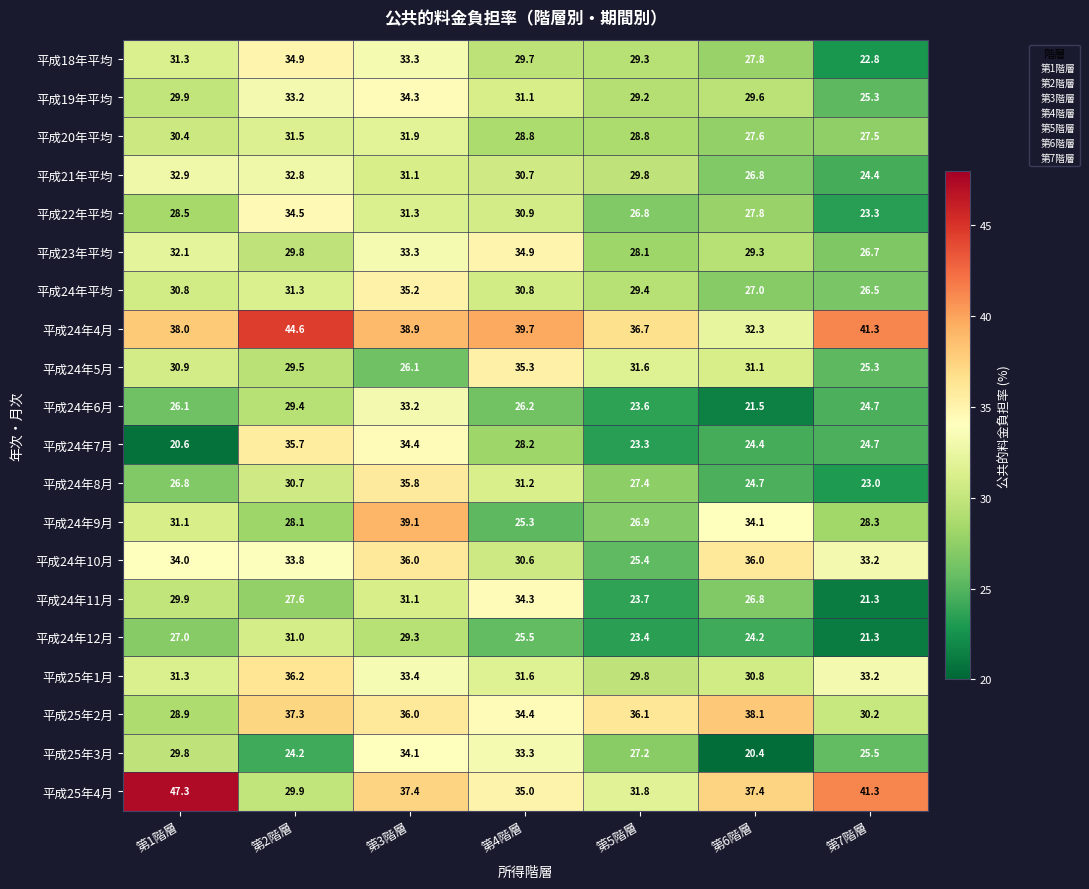

What is the total value across all series at 第6階層?

577.7